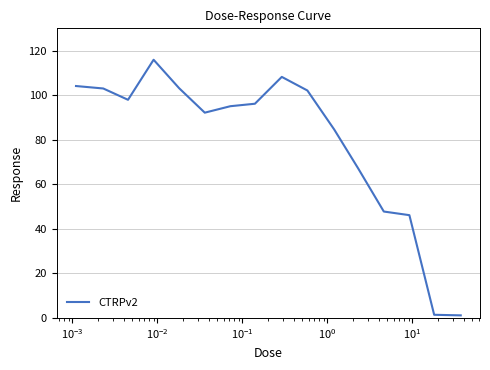

True or false: the data has more than 1 interior local peaks.

True